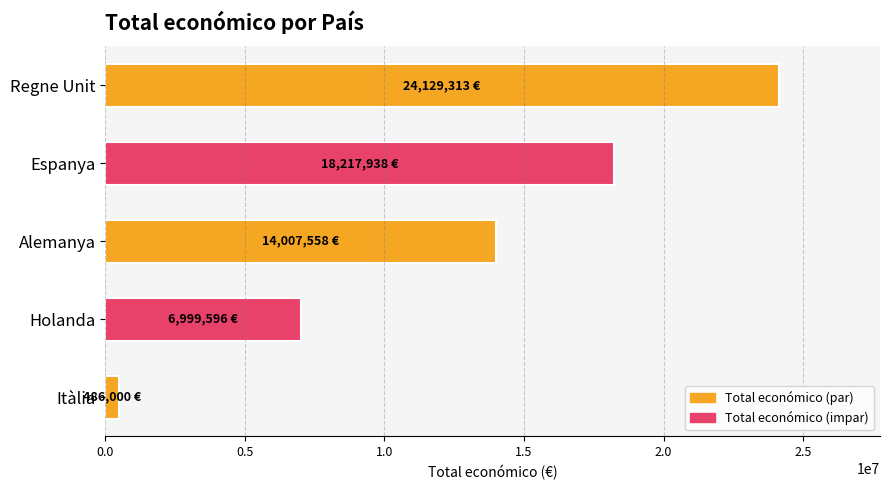

Reading top to bottom, list all the values displayed in this chart.

24129313	18217938	14007558	6999596	486000